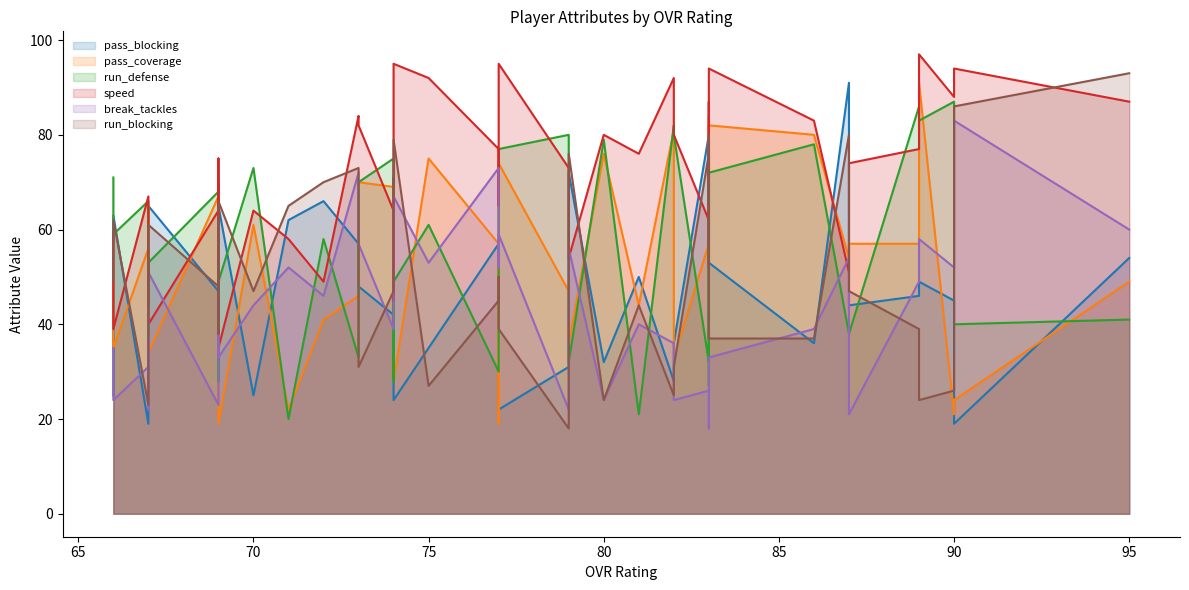

How many interior local valleys does the pass_blocking series have?

11